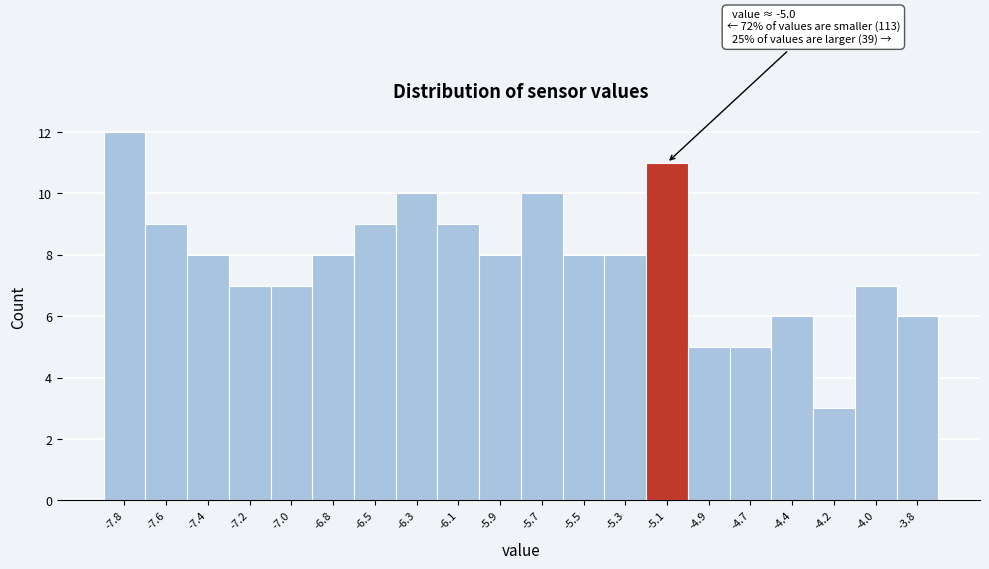

Reading left to right, transcribe all the data shown in this chart.

12	9	8	7	7	8	9	10	9	8	10	8	8	11	5	5	6	3	7	6